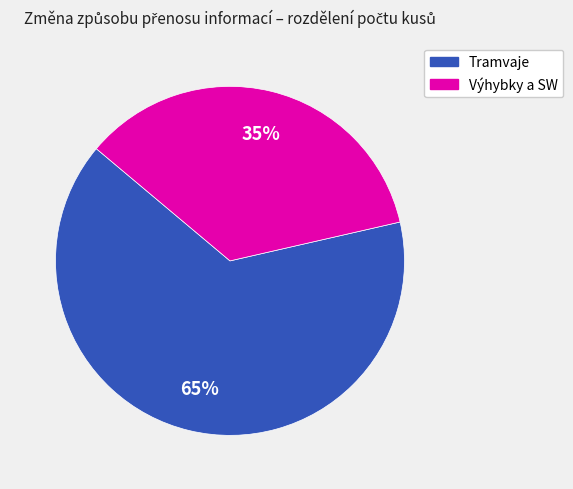

To the nearest percent, what is the average slice percentage?

50%